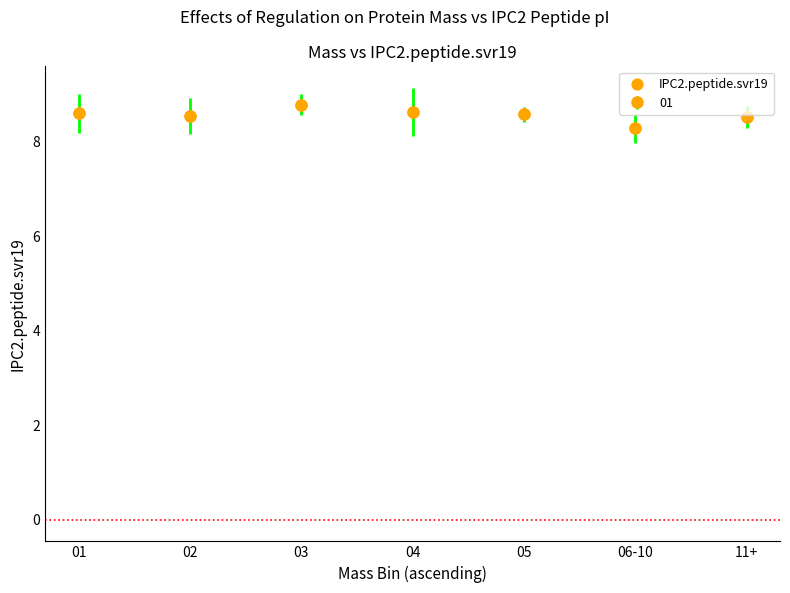

What Y value in the scatter plot is closest to 8?

8.3